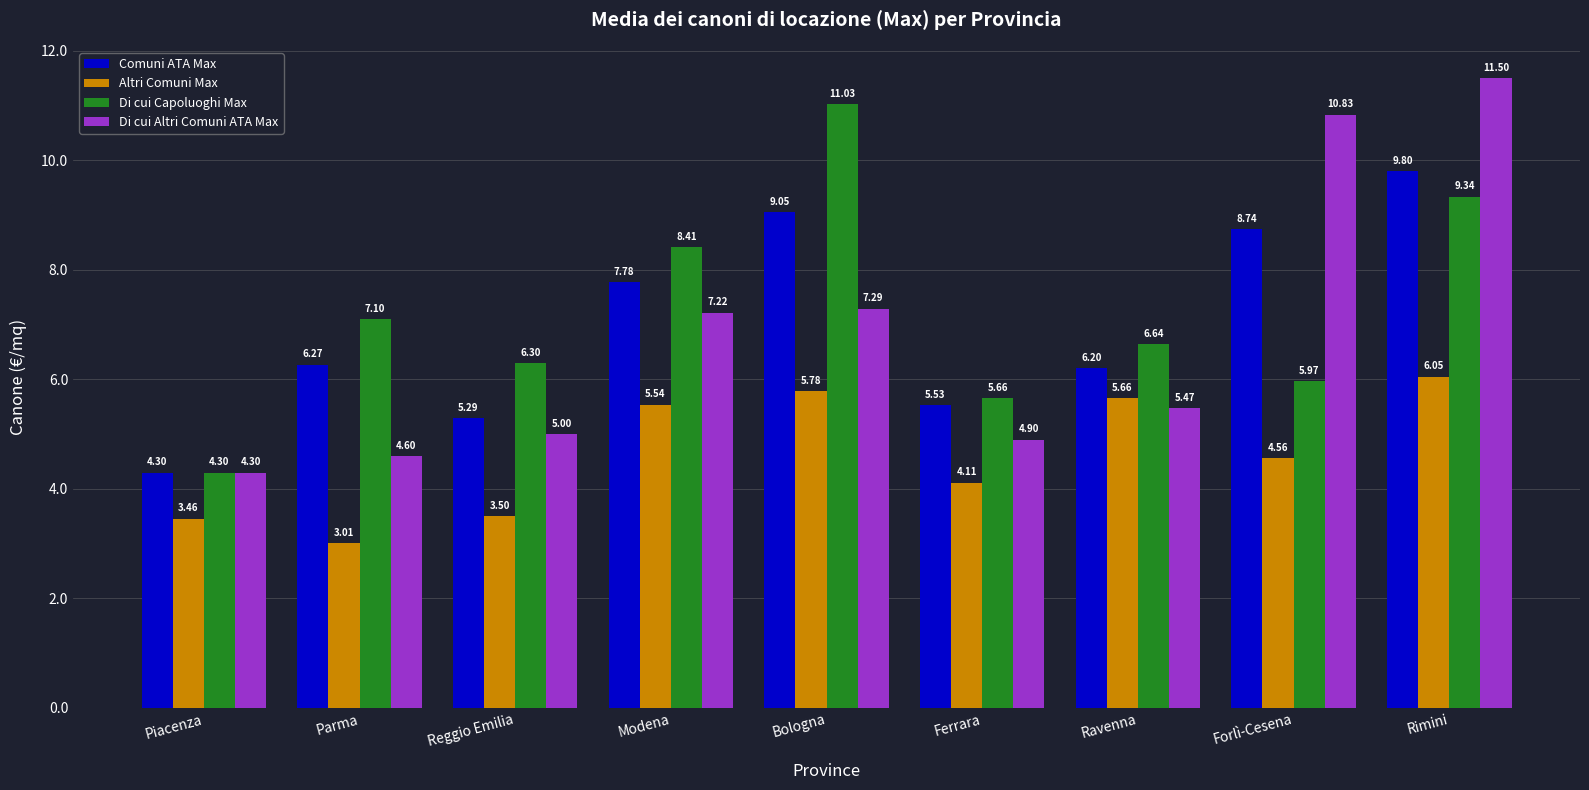

What is the total value across all series at Ravenna?

24.0